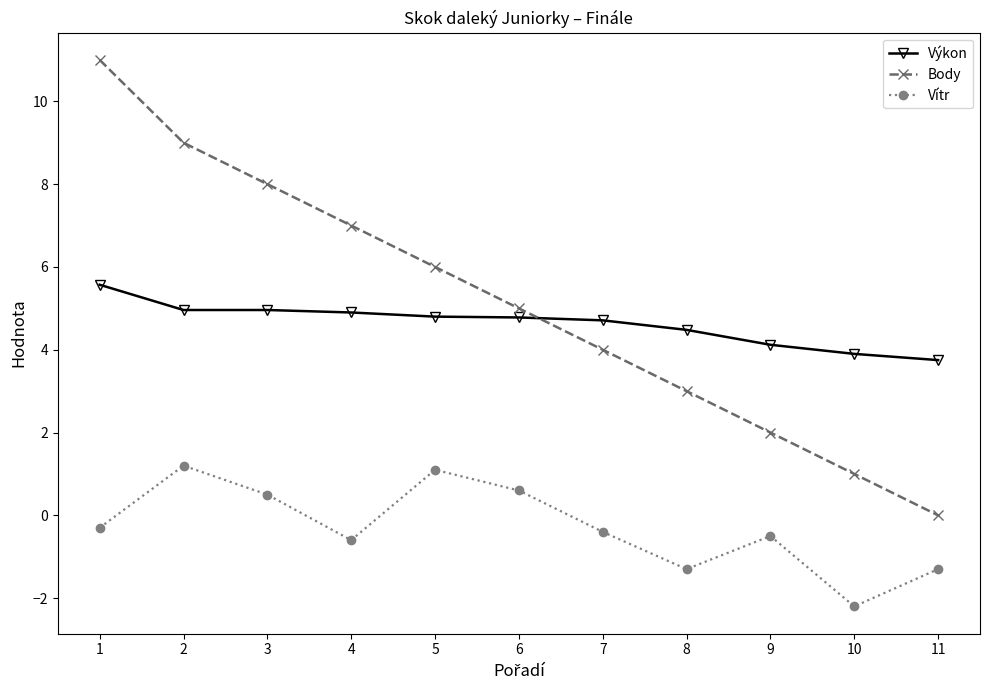

At which category is the sum across all series the highest?

1